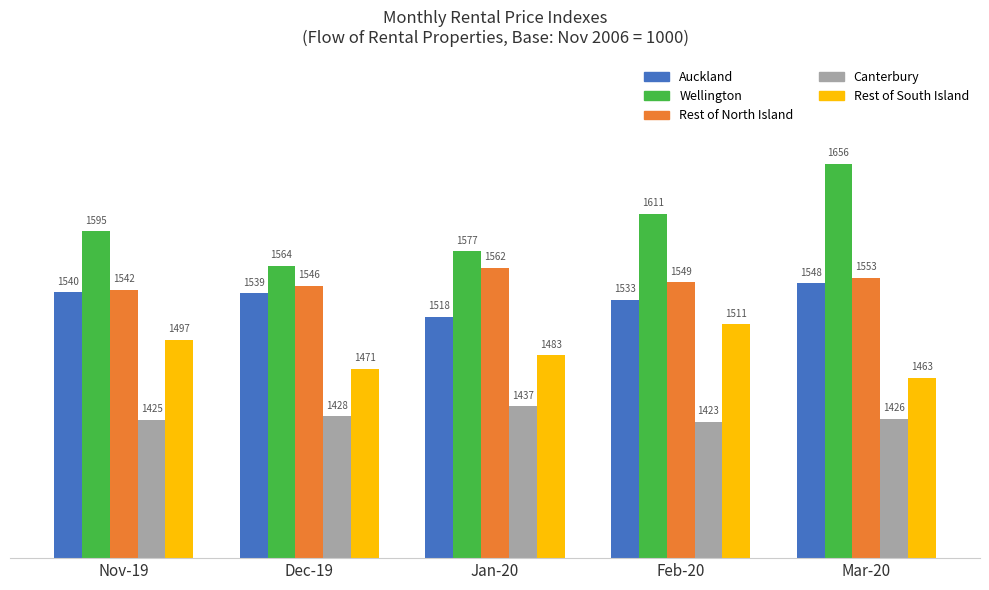

What is the value of the Auckland bar at the 2nd from the left?

1539